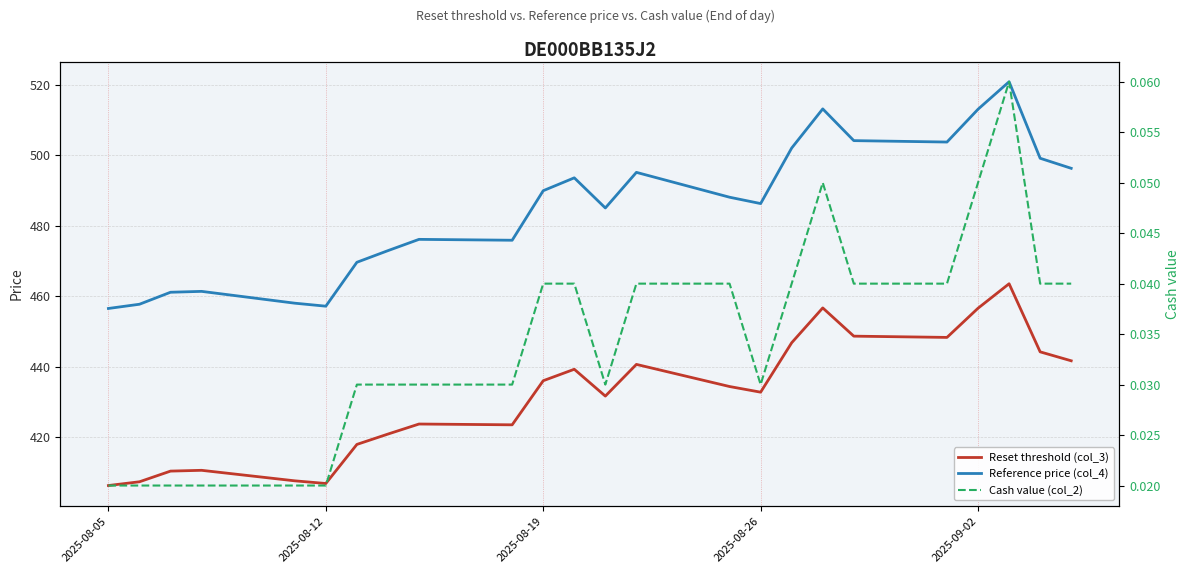

Where is the first local minimum for Reference price (col_4)?

2025-08-12